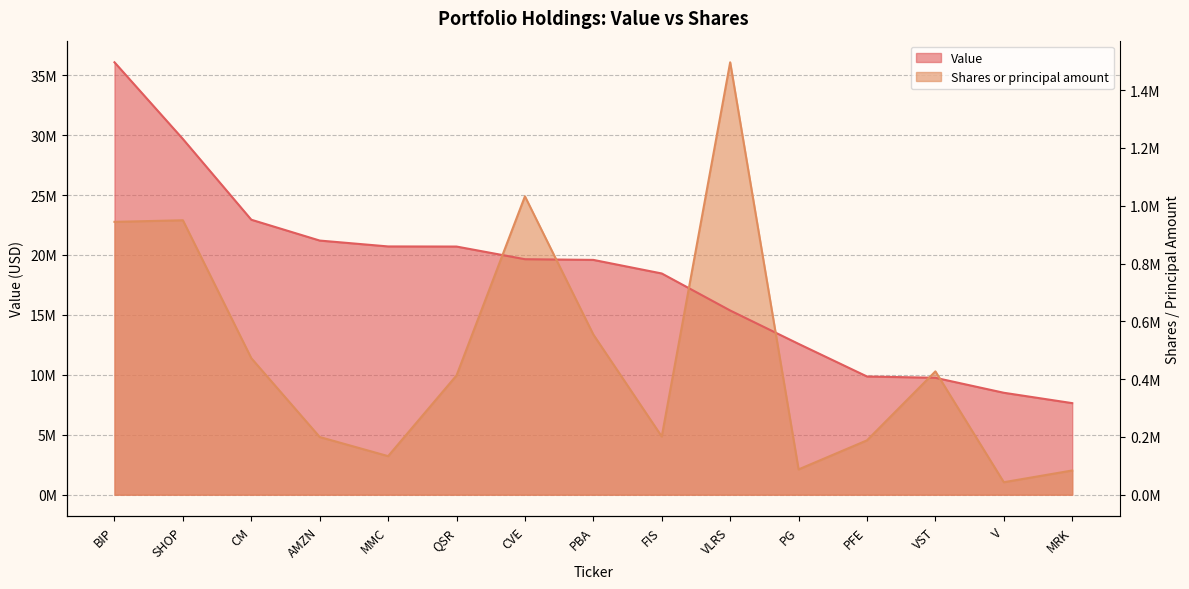

How many intersections are there between Value and Shares or principal amount?

6